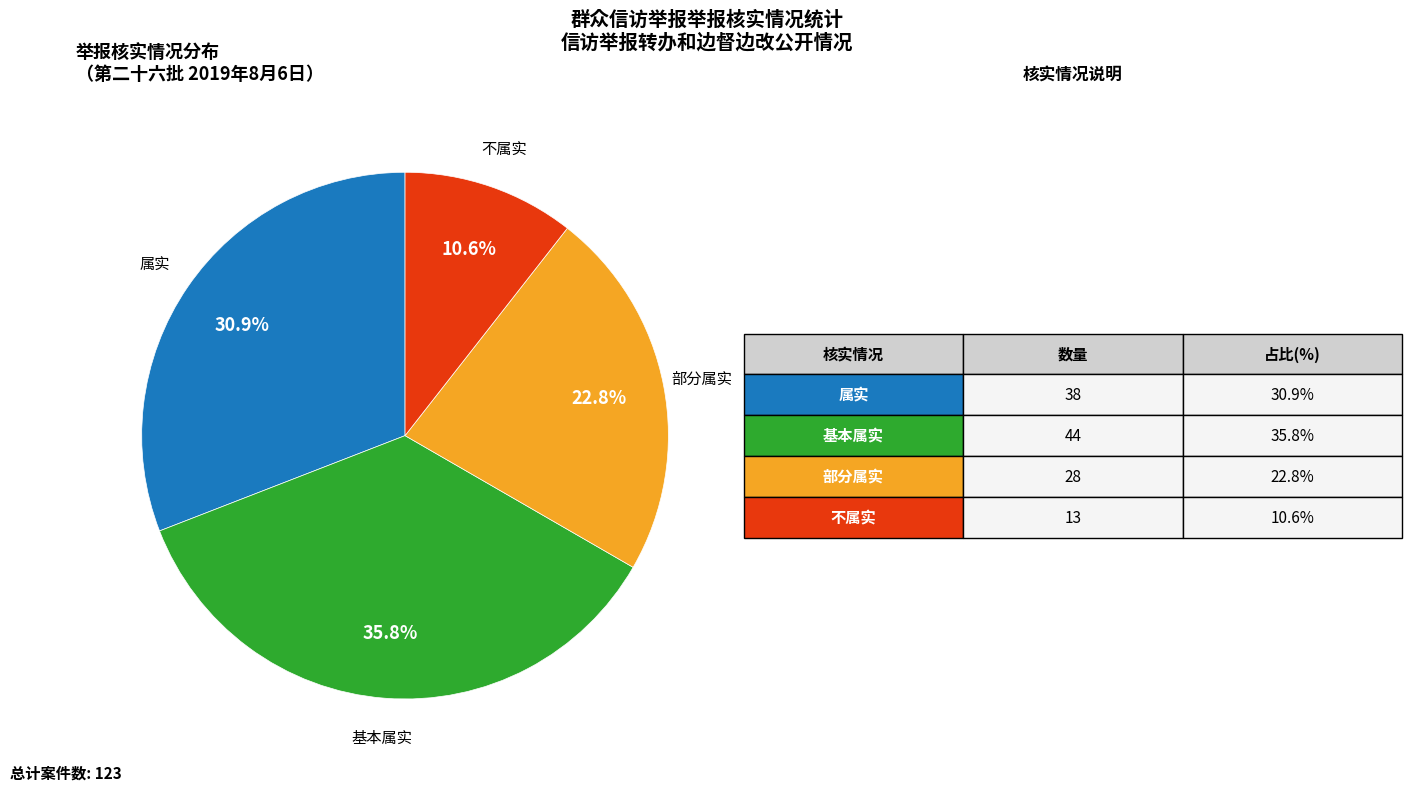

Is there a majority slice in this chart?

No